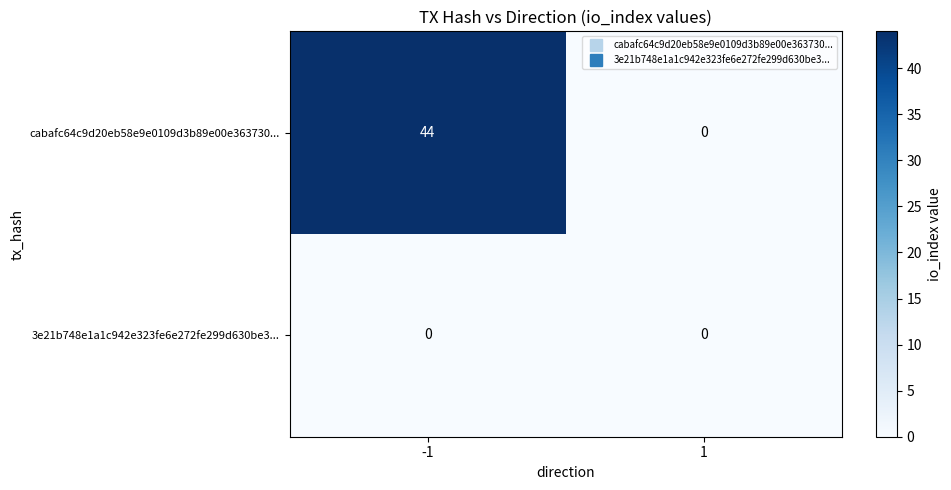

Reading left to right, transcribe all the data shown in this chart.

cabafc64c9d20eb58e9e0109d3b89e00e363730...: -1=44	1=0
3e21b748e1a1c942e323fe6e272fe299d630be3...: -1=0	1=0